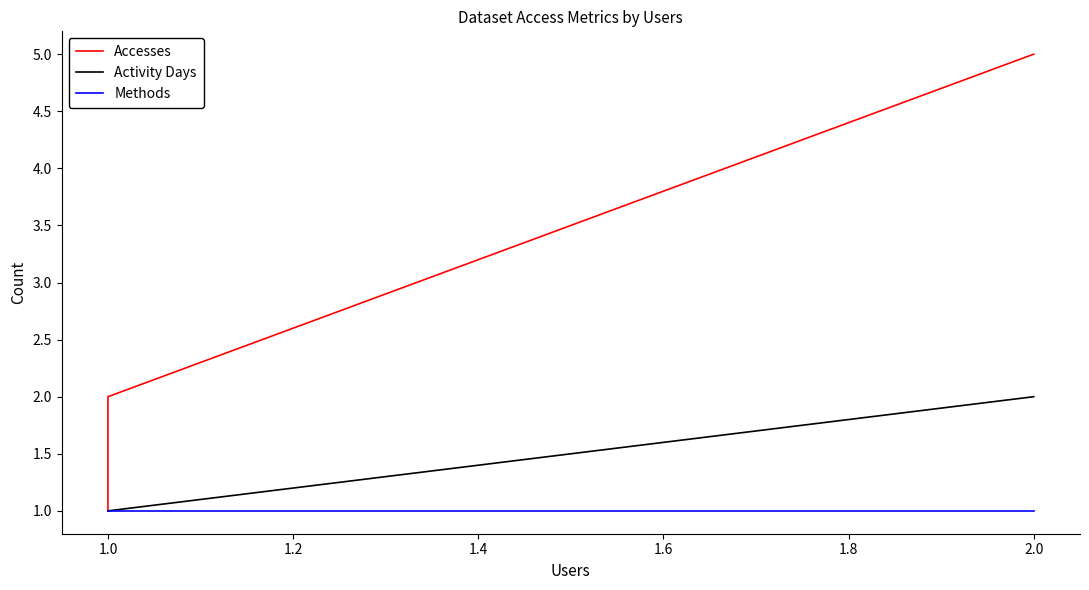

Which series has the largest total across all categories?

Accesses